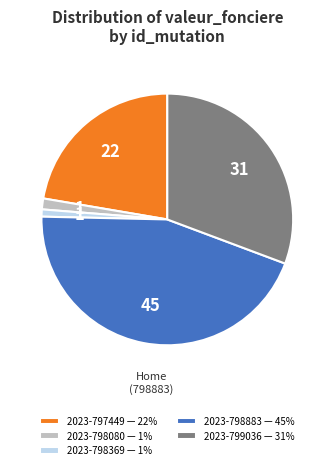

Combined, do 2023-798369 — 1% and 2023-799036 — 31% account for over 50%?

No